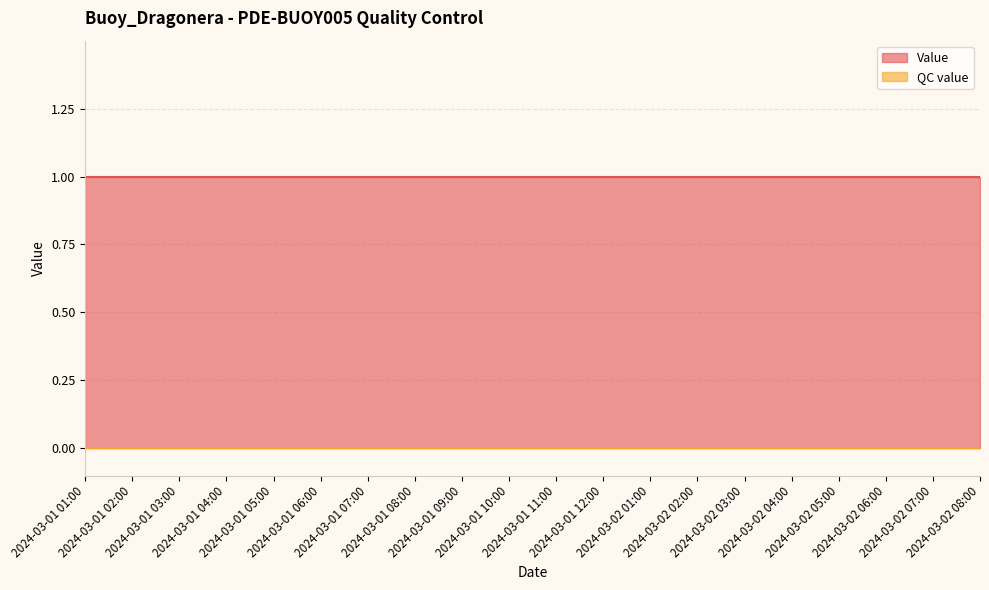

At how many categories does at least one series exceed 0?

20